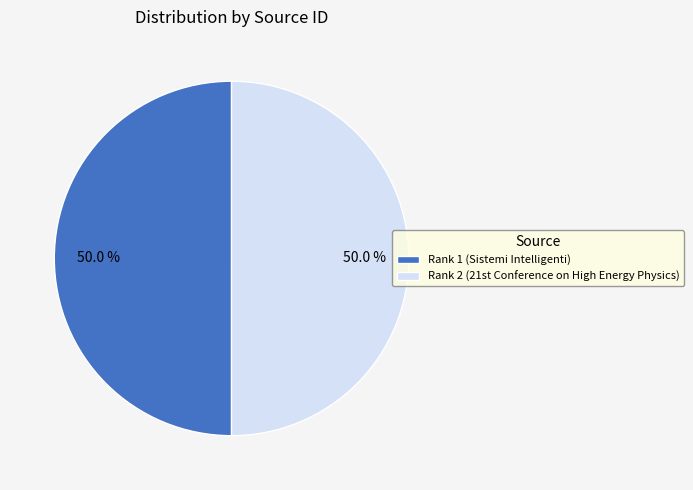

Is it true that Rank 1 (Sistemi Intelligenti) is 50% of the pie?

True